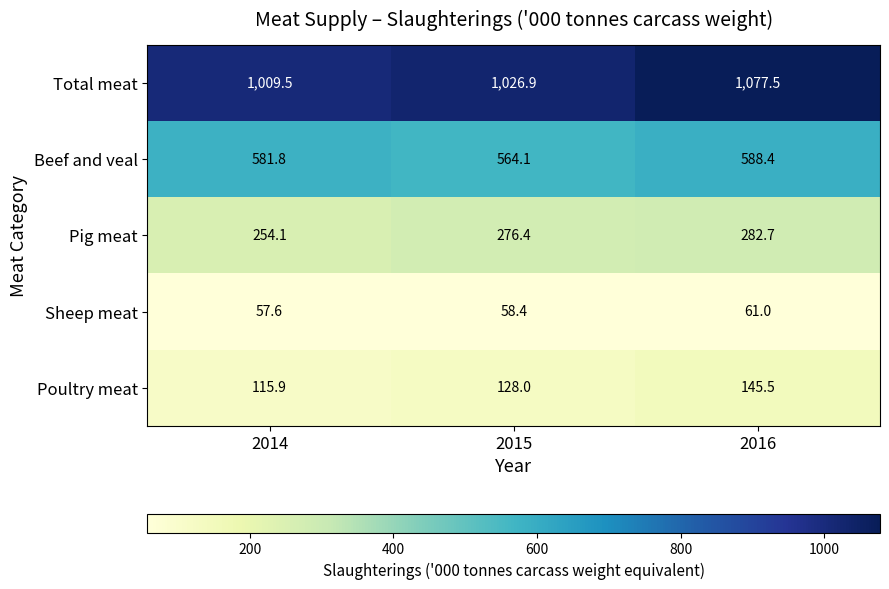

What is the difference between the highest and lowest values at 2015?

968.5